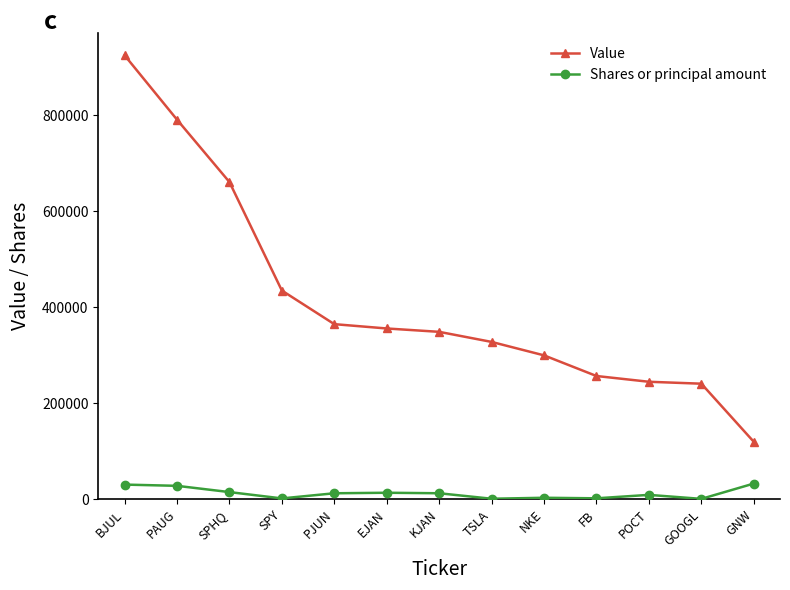

What is the difference between the maximum and second lowest values in the Shares or principal amount series?

31625